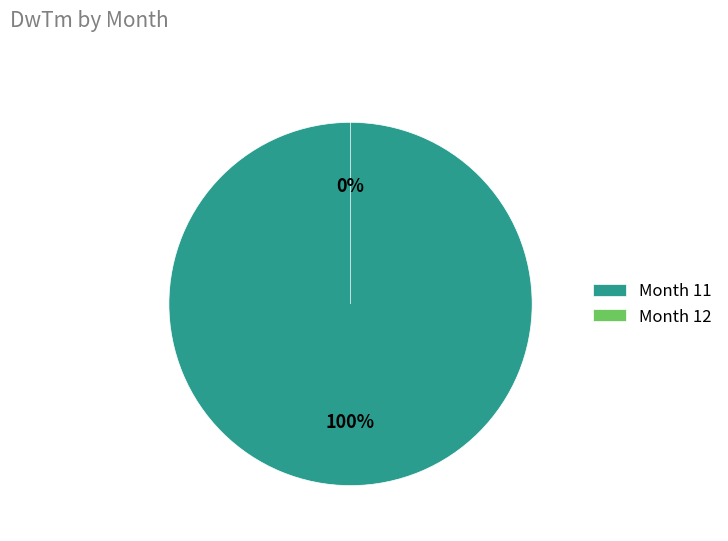

Which has a higher value, 11 or 12?

11